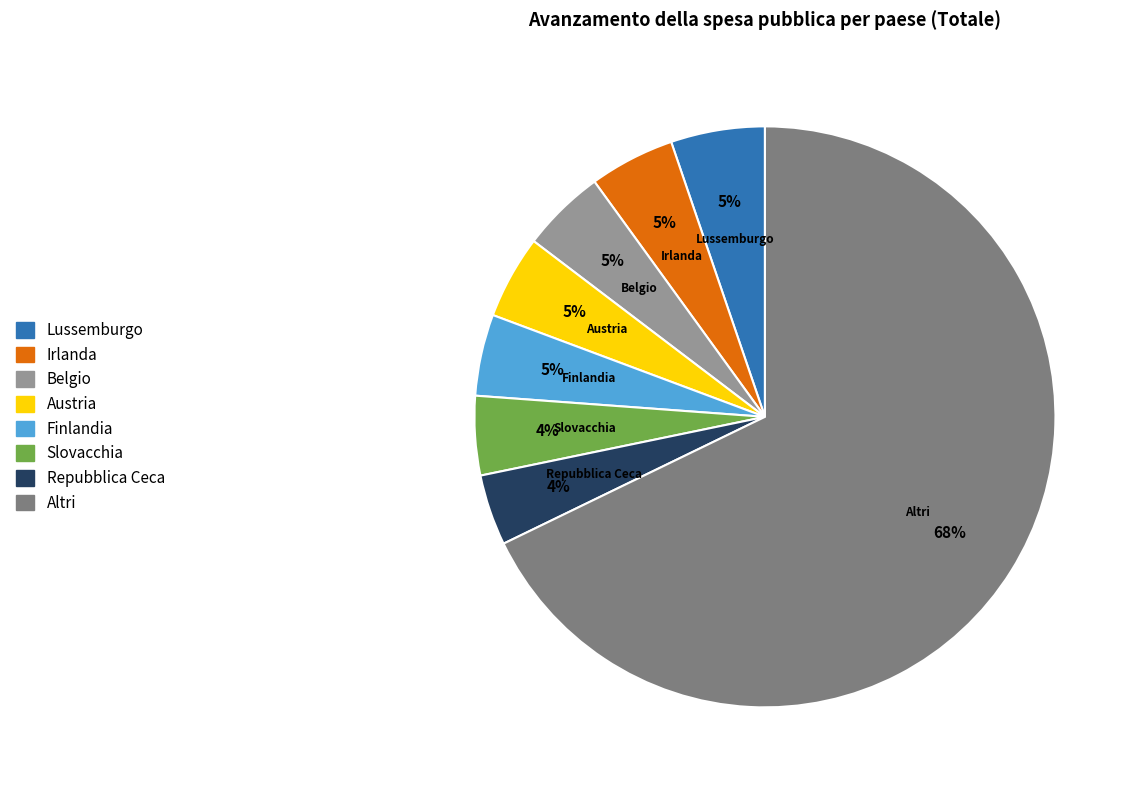

Do Finlandia and Austria together represent more than half of the pie?

No